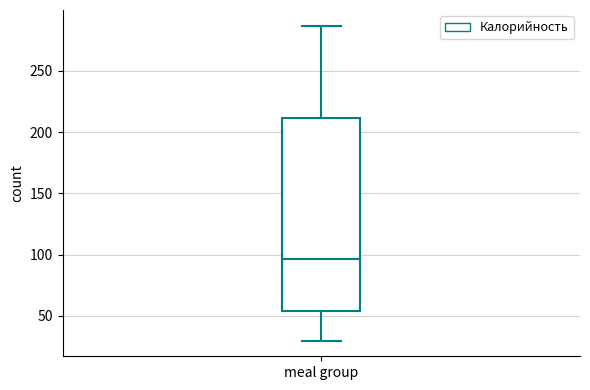

Read this box plot against the y-axis: the position of the median line, the range covered by the box, and the ends of both whiskers. The values are not printed on the chart, so give them approximately, as read against the axis.

median 95, box 55 to 210, whiskers 30 to 285